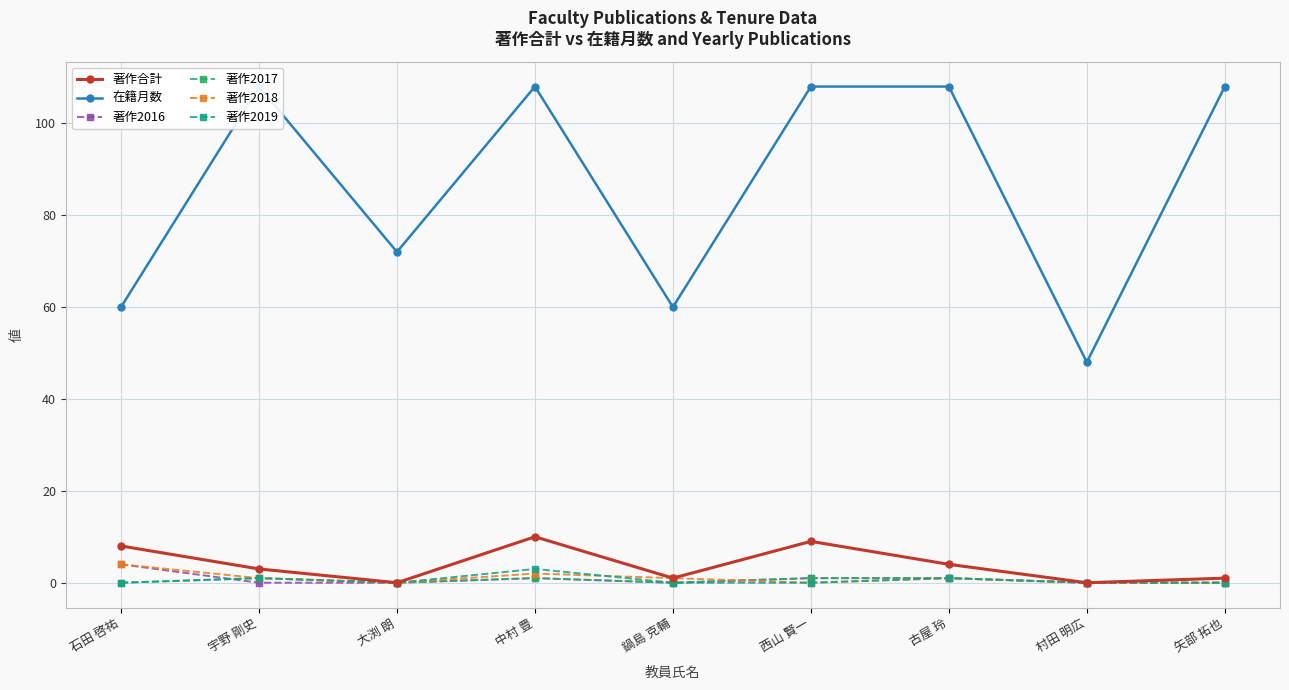

True or false: 著作2016 and 著作合計 intersect in this chart.

False